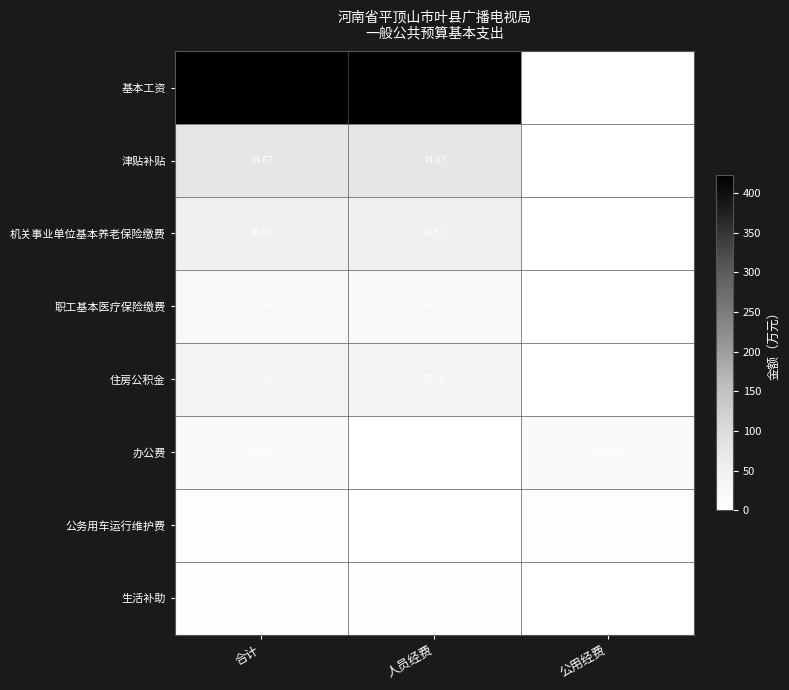

Which series has the largest total across all categories?

基本工资